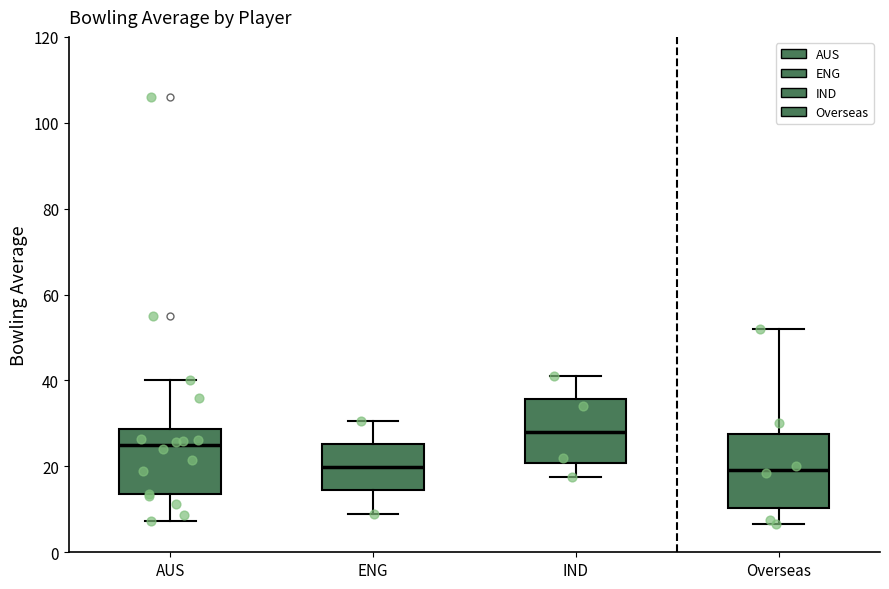

Where does the median line of the box for AUS sit on the y-axis? The values are not printed on the chart, so give them approximately, as read against the axis.

24